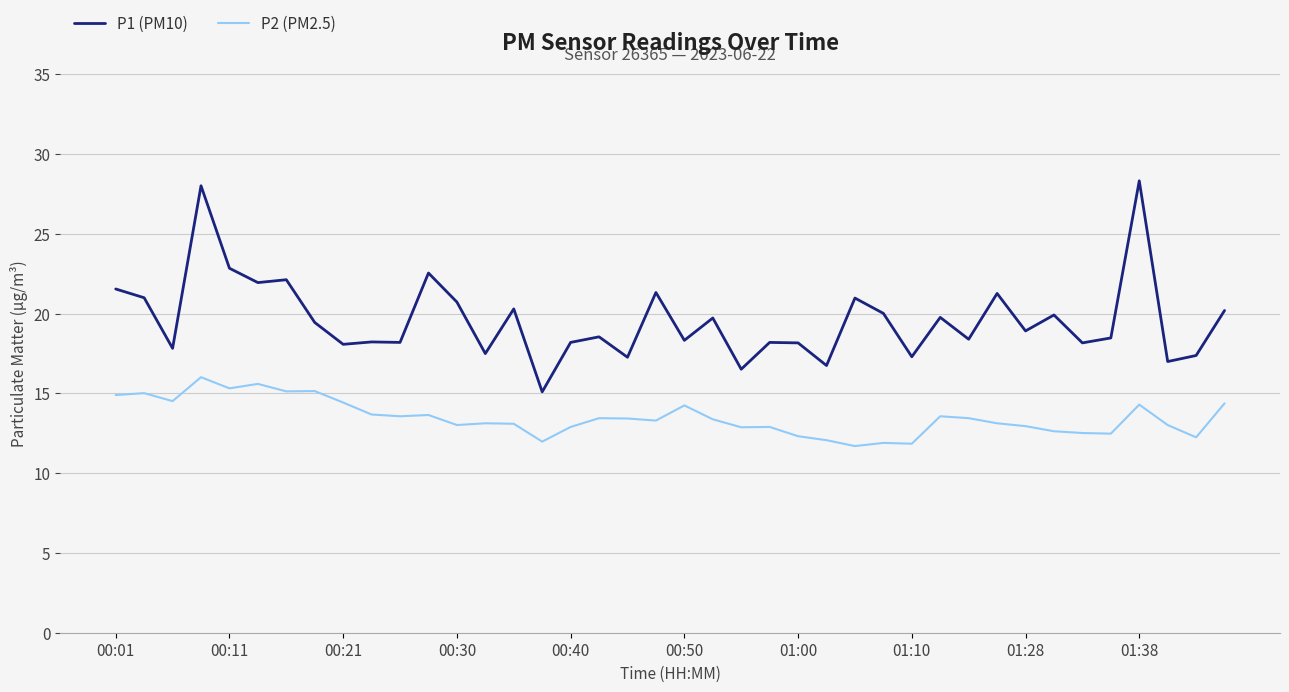

What is the difference between the maximum and minimum values in the P1 (PM10) series?

13.2